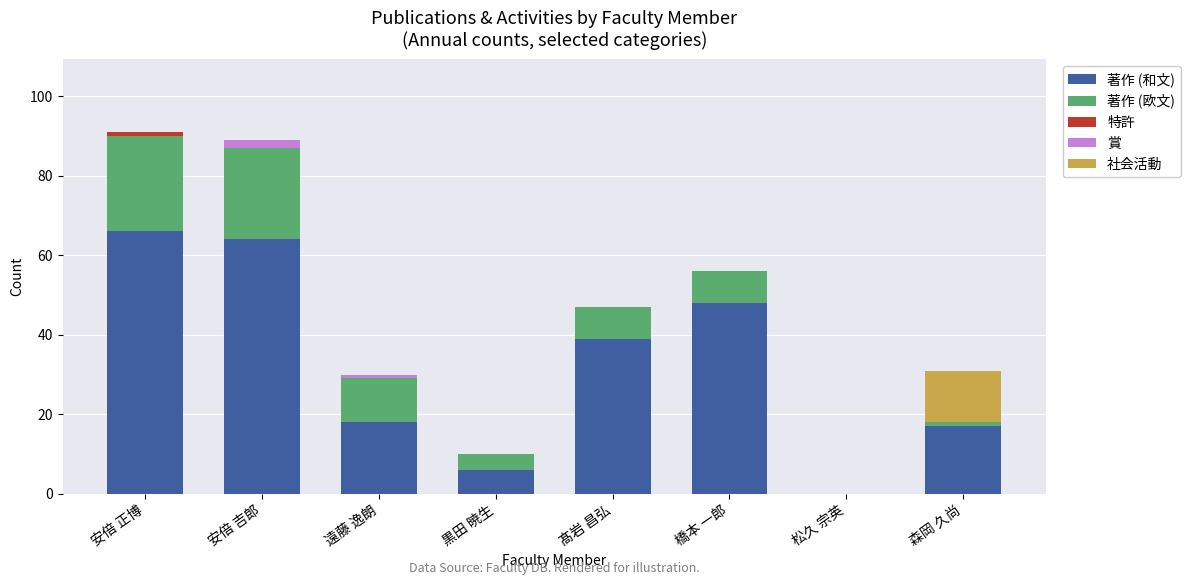

True or false: 著作 (和文) has a value of 22 at 安倍 吉郎.

False